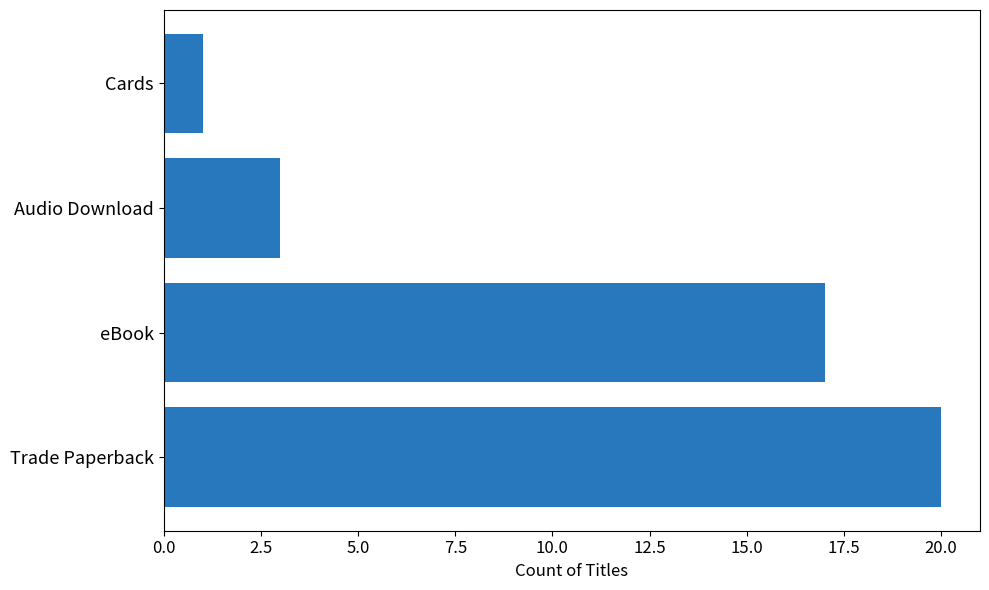

Reading bottom to top, list all the values displayed in this chart.

20	17	3	1